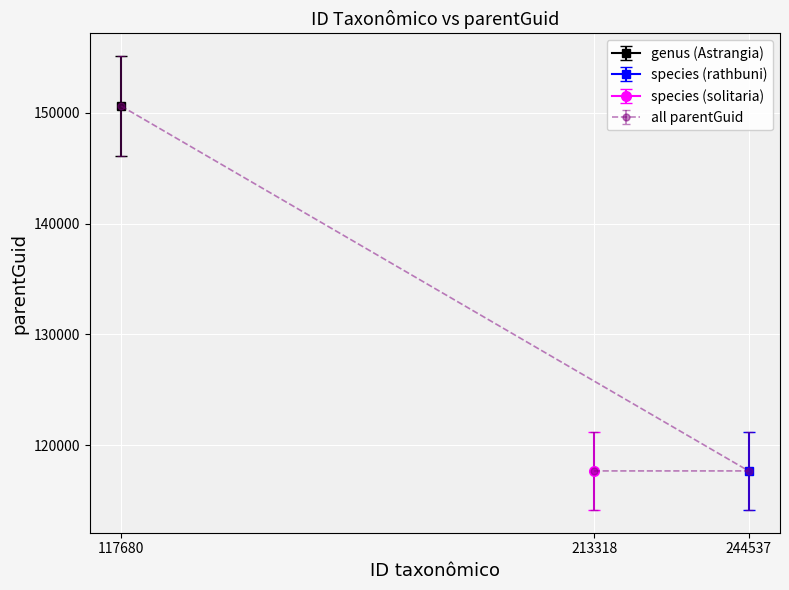

True or false: genus has a value of 263961 at 244537.

False